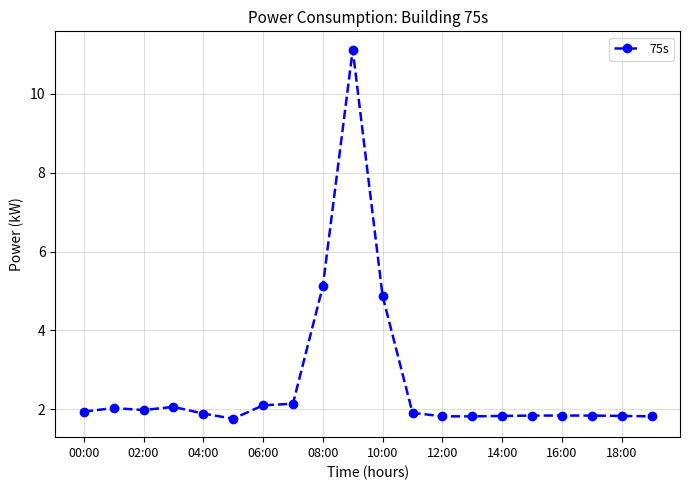

True or false: the data has more than 1 interior local peaks.

True